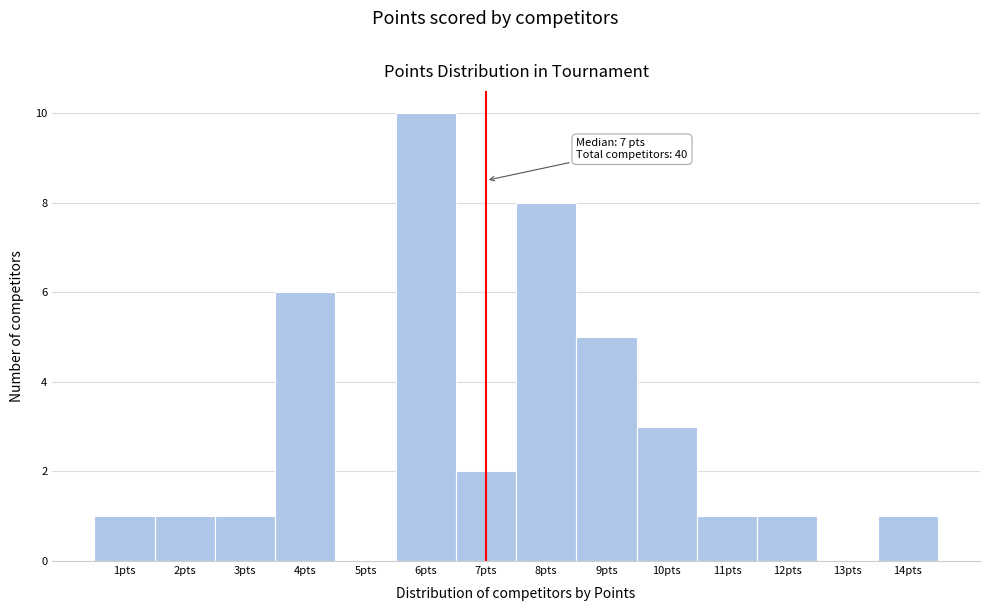

Which range on the x-axis has the tallest bar?

5.5 to 6.5